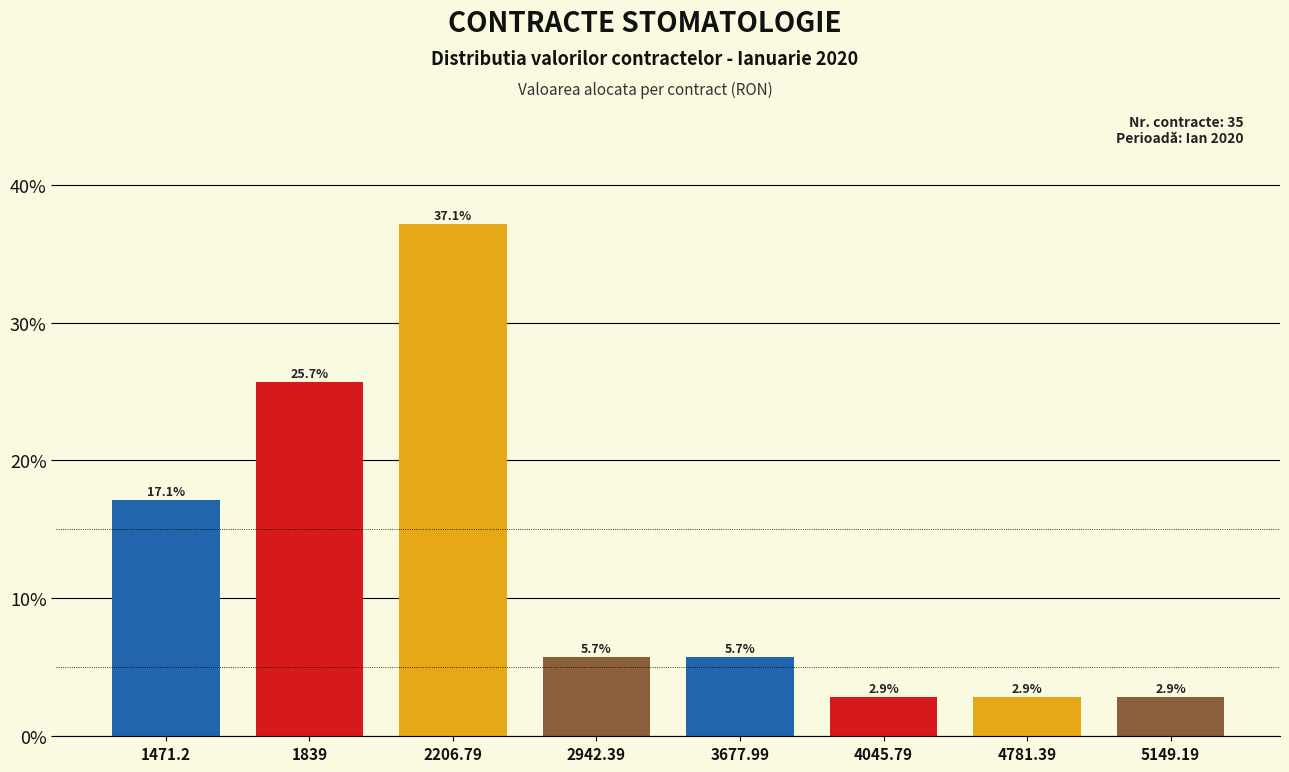

What is the minimum value shown in the chart?

2.9